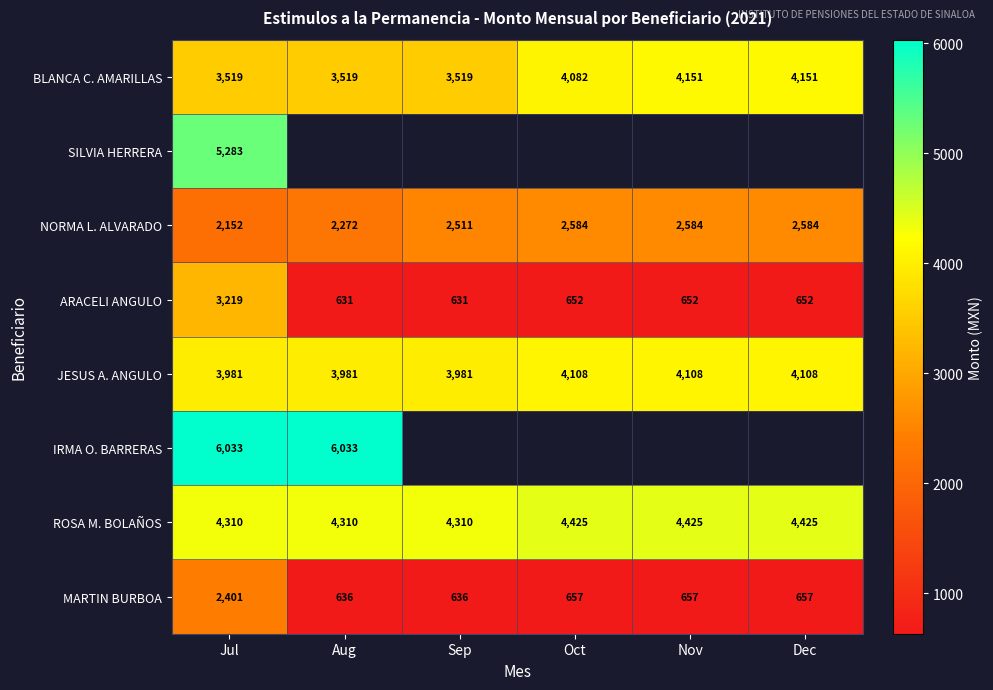

How many series are shown in this chart?

8